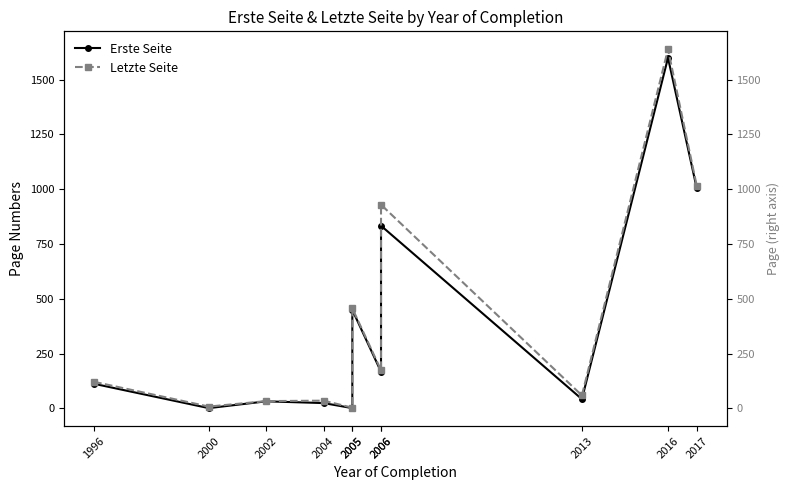

How many lines are shown in the chart?

3